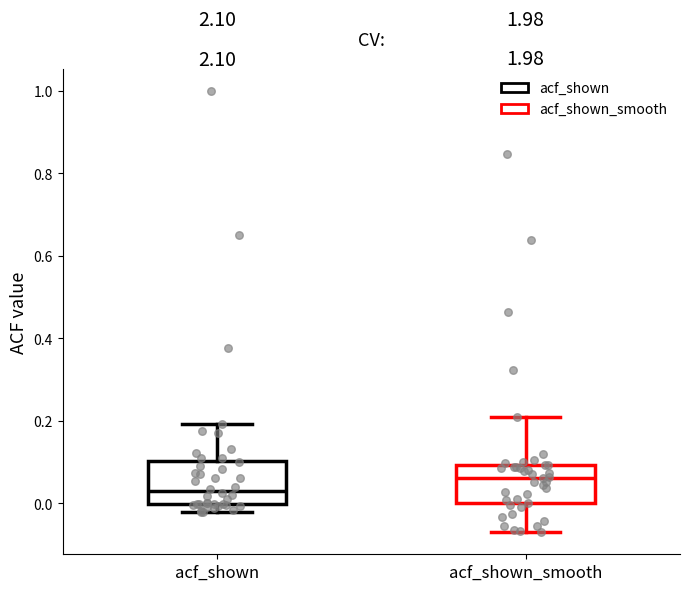

Reading left to right, read every box against the y-axis: the position of its median line, the range the box covers, and the ends of its whiskers. The values are not printed on the chart, so give them approximately, as read against the axis.

acf_shown: median 0.04, box 0.00 to 0.10, whiskers -0.02 to 0.20
acf_shown_smooth: median 0.06, box 0.00 to 0.10, whiskers -0.06 to 0.22